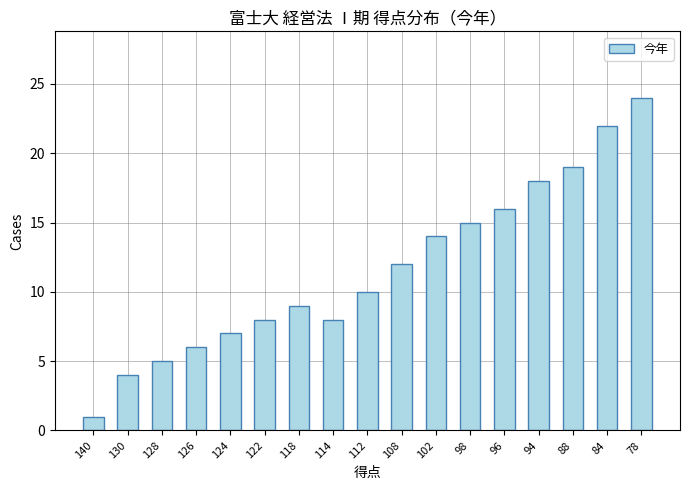

What is the change in value from 124 to 118?

+2